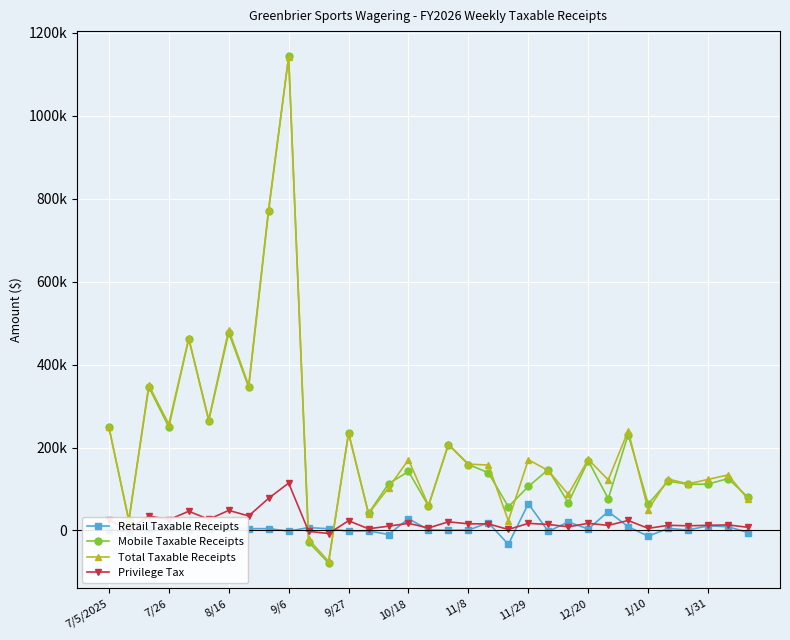

What are all the series names shown in the legend?

Retail Taxable Receipts, Mobile Taxable Receipts, Total Taxable Receipts, Privilege Tax